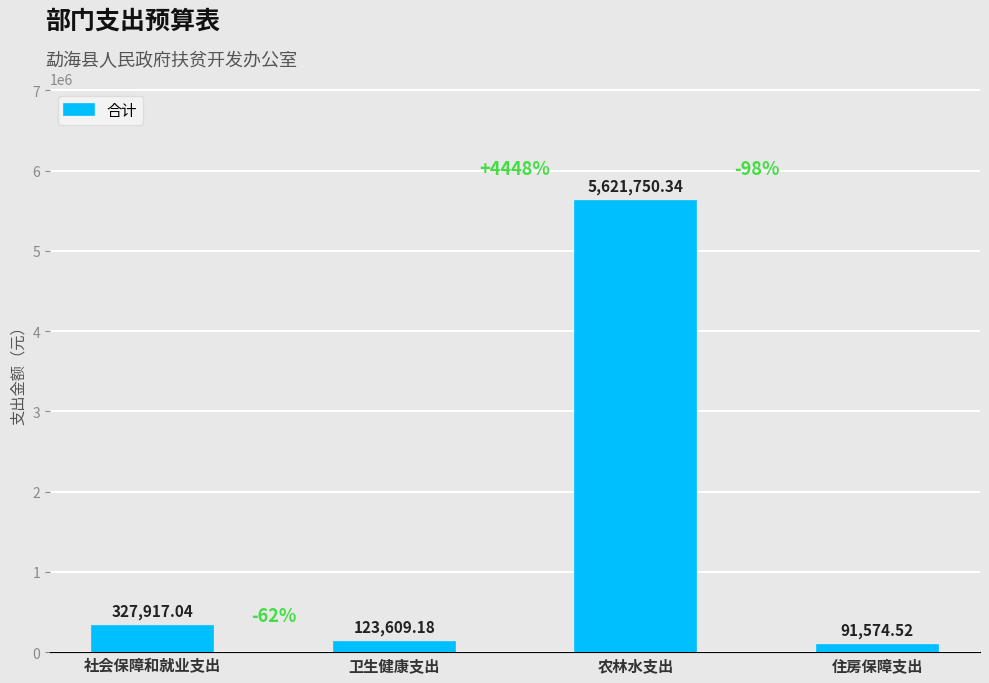

What is the label of the 2nd bar from the left?

卫生健康支出